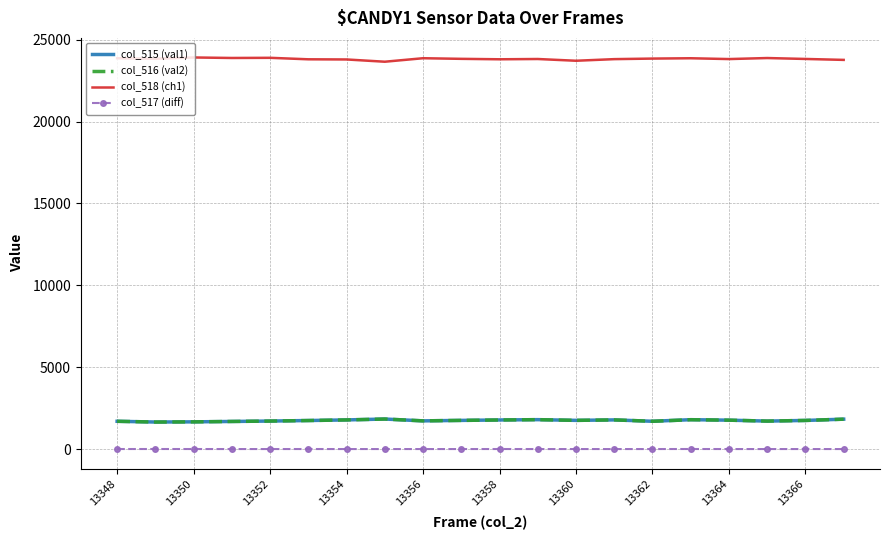

Which series has the largest total across all categories?

col_518 (ch1)